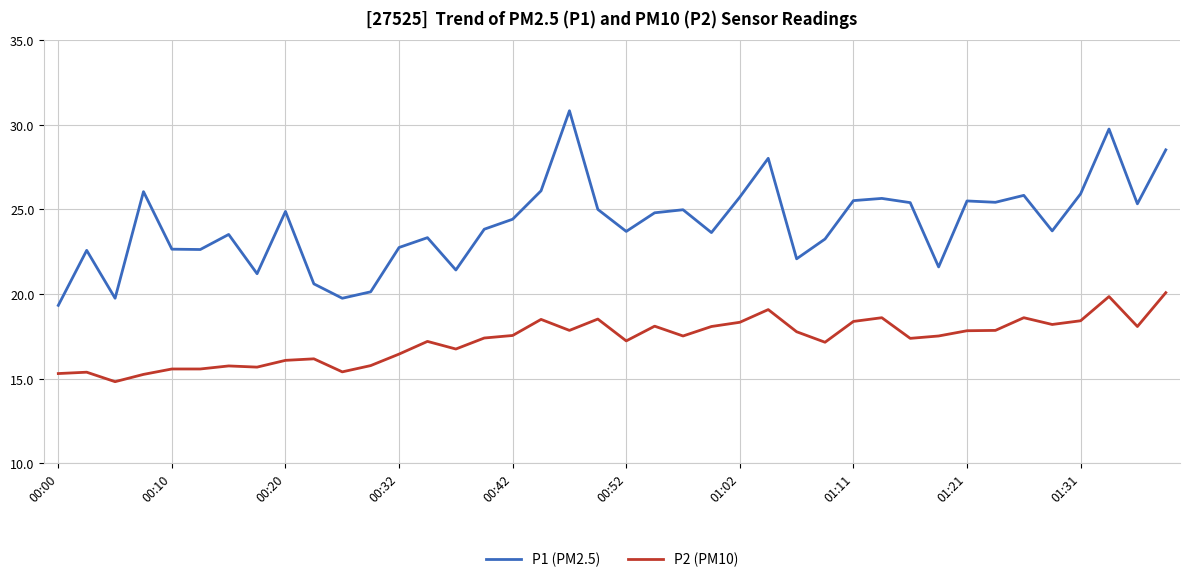

Which series has the largest total across all categories?

P1 (PM2.5)